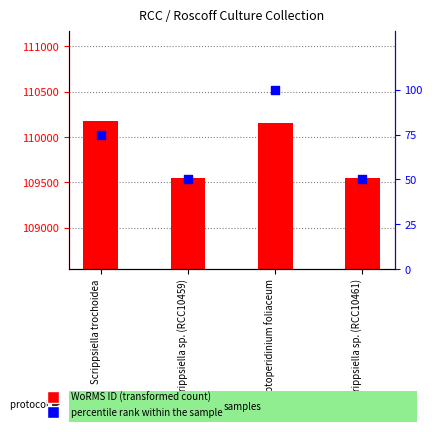

What is the total value across all series at Scrippsiella trochoidea?

110247